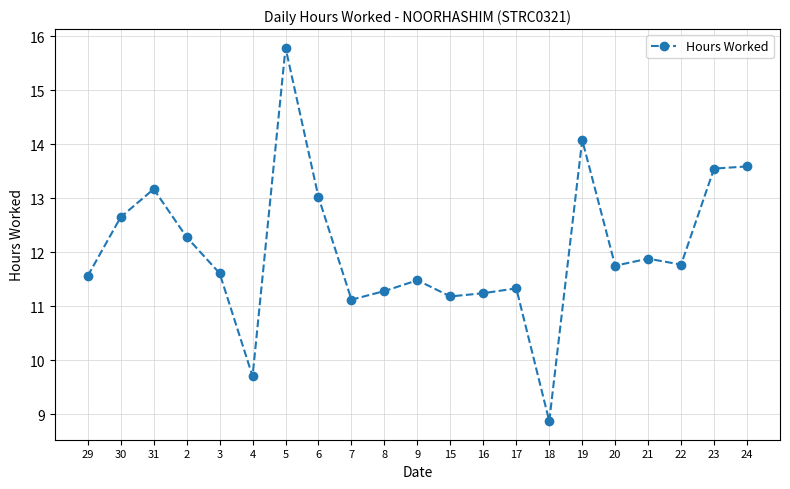

What is the change in value from 4 to 8?

+1.6